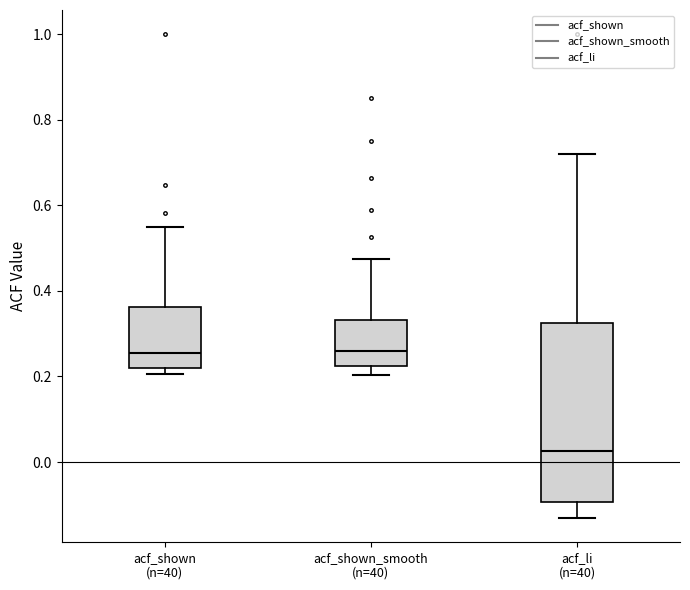

Where does the lower whisker of the box for acf_shown_smooth (n=40) end on the y-axis? The values are not printed on the chart, so give them approximately, as read against the axis.

0.20